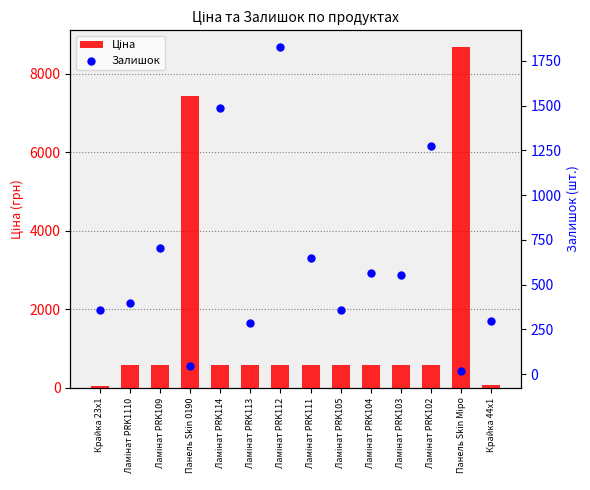

Which series reaches the maximum Y coordinate?

Ціна